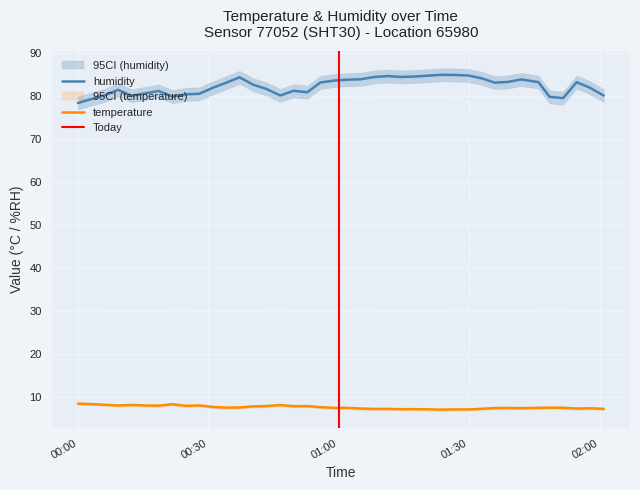

True or false: humidity and temperature intersect in this chart.

False